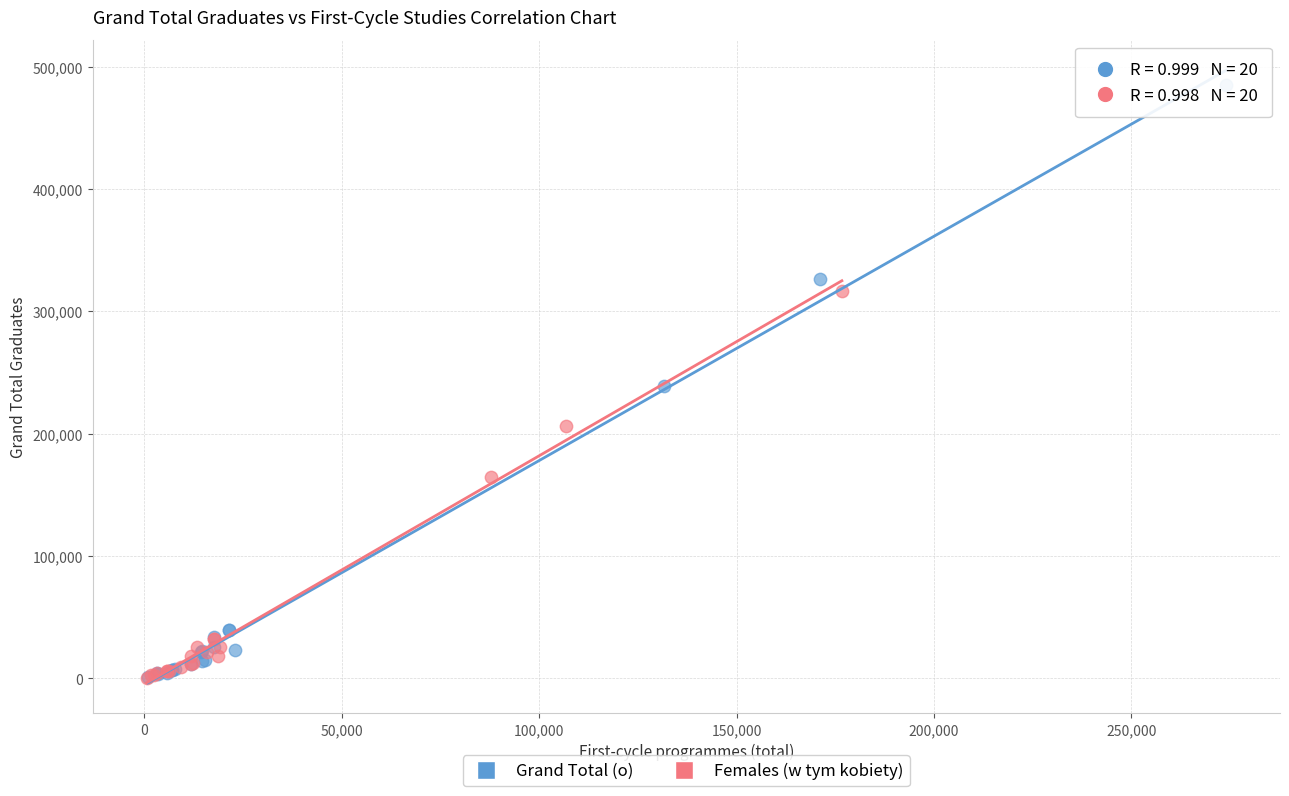

What are all the series names shown in the legend?

Grand Total (o), Females (w tym kobiety)